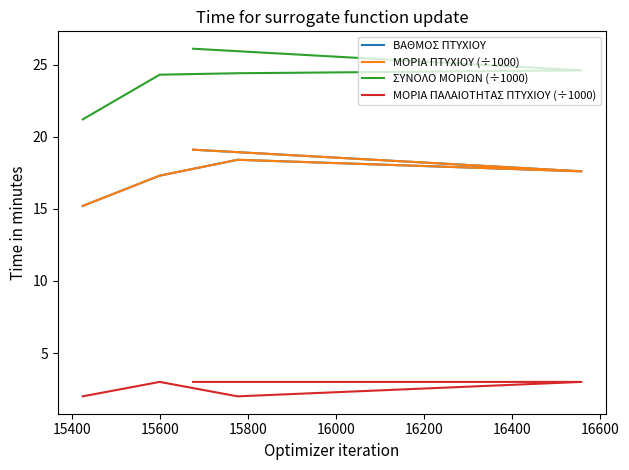

True or false: ΒΑΘΜΟΣ ΠΤΥΧΙΟΥ has more than 0 interior local peaks.

True